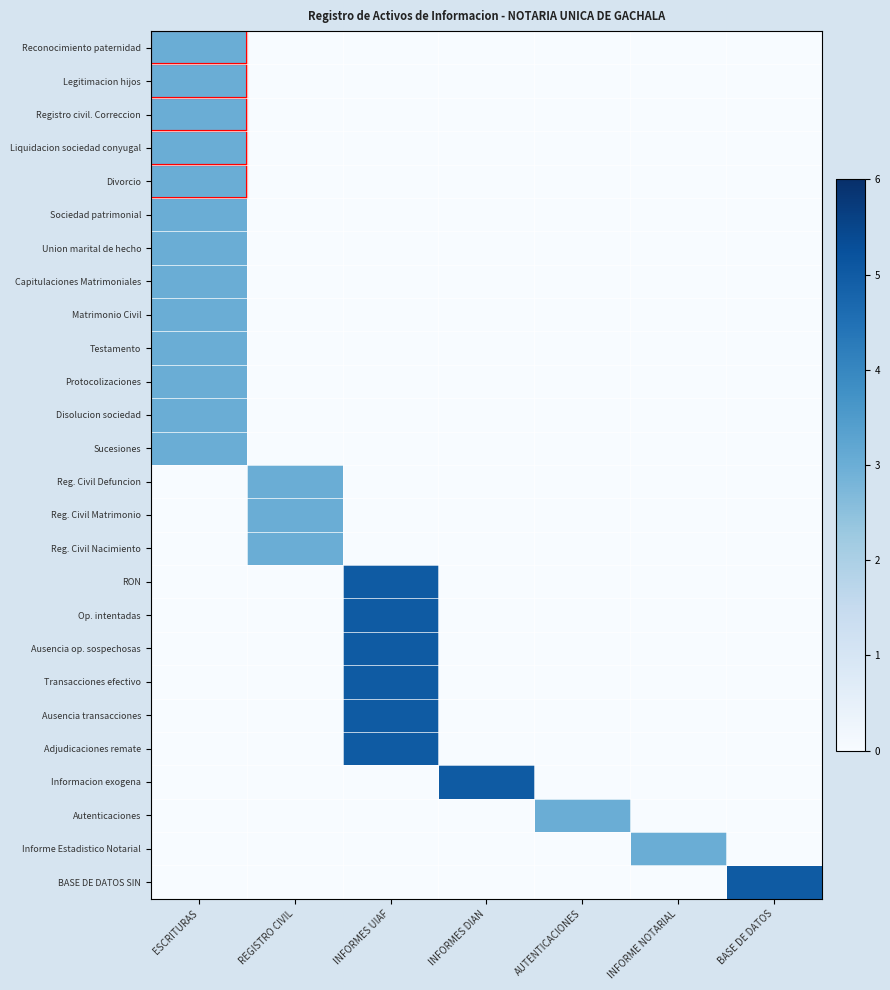

Reading right to left, what are all the values shown in this chart?

Reconocimiento paternidad: BASE DE DATOS=0	INFORME NOTARIAL=0	AUTENTICACIONES=0	INFORMES DIAN=0	INFORMES UIAF=0	REGISTRO CIVIL=0	ESCRITURAS=3
Legitimacion hijos: BASE DE DATOS=0	INFORME NOTARIAL=0	AUTENTICACIONES=0	INFORMES DIAN=0	INFORMES UIAF=0	REGISTRO CIVIL=0	ESCRITURAS=3
Registro civil. Correccion: BASE DE DATOS=0	INFORME NOTARIAL=0	AUTENTICACIONES=0	INFORMES DIAN=0	INFORMES UIAF=0	REGISTRO CIVIL=0	ESCRITURAS=3
Liquidacion sociedad conyugal: BASE DE DATOS=0	INFORME NOTARIAL=0	AUTENTICACIONES=0	INFORMES DIAN=0	INFORMES UIAF=0	REGISTRO CIVIL=0	ESCRITURAS=3
Divorcio: BASE DE DATOS=0	INFORME NOTARIAL=0	AUTENTICACIONES=0	INFORMES DIAN=0	INFORMES UIAF=0	REGISTRO CIVIL=0	ESCRITURAS=3
Sociedad patrimonial: BASE DE DATOS=0	INFORME NOTARIAL=0	AUTENTICACIONES=0	INFORMES DIAN=0	INFORMES UIAF=0	REGISTRO CIVIL=0	ESCRITURAS=3
Union marital de hecho: BASE DE DATOS=0	INFORME NOTARIAL=0	AUTENTICACIONES=0	INFORMES DIAN=0	INFORMES UIAF=0	REGISTRO CIVIL=0	ESCRITURAS=3
Capitulaciones Matrimoniales: BASE DE DATOS=0	INFORME NOTARIAL=0	AUTENTICACIONES=0	INFORMES DIAN=0	INFORMES UIAF=0	REGISTRO CIVIL=0	ESCRITURAS=3
Matrimonio Civil: BASE DE DATOS=0	INFORME NOTARIAL=0	AUTENTICACIONES=0	INFORMES DIAN=0	INFORMES UIAF=0	REGISTRO CIVIL=0	ESCRITURAS=3
Testamento: BASE DE DATOS=0	INFORME NOTARIAL=0	AUTENTICACIONES=0	INFORMES DIAN=0	INFORMES UIAF=0	REGISTRO CIVIL=0	ESCRITURAS=3
Protocolizaciones: BASE DE DATOS=0	INFORME NOTARIAL=0	AUTENTICACIONES=0	INFORMES DIAN=0	INFORMES UIAF=0	REGISTRO CIVIL=0	ESCRITURAS=3
Disolucion sociedad: BASE DE DATOS=0	INFORME NOTARIAL=0	AUTENTICACIONES=0	INFORMES DIAN=0	INFORMES UIAF=0	REGISTRO CIVIL=0	ESCRITURAS=3
Sucesiones: BASE DE DATOS=0	INFORME NOTARIAL=0	AUTENTICACIONES=0	INFORMES DIAN=0	INFORMES UIAF=0	REGISTRO CIVIL=0	ESCRITURAS=3
Reg. Civil Defuncion: BASE DE DATOS=0	INFORME NOTARIAL=0	AUTENTICACIONES=0	INFORMES DIAN=0	INFORMES UIAF=0	REGISTRO CIVIL=3	ESCRITURAS=0
Reg. Civil Matrimonio: BASE DE DATOS=0	INFORME NOTARIAL=0	AUTENTICACIONES=0	INFORMES DIAN=0	INFORMES UIAF=0	REGISTRO CIVIL=3	ESCRITURAS=0
Reg. Civil Nacimiento: BASE DE DATOS=0	INFORME NOTARIAL=0	AUTENTICACIONES=0	INFORMES DIAN=0	INFORMES UIAF=0	REGISTRO CIVIL=3	ESCRITURAS=0
RON: BASE DE DATOS=0	INFORME NOTARIAL=0	AUTENTICACIONES=0	INFORMES DIAN=0	INFORMES UIAF=5	REGISTRO CIVIL=0	ESCRITURAS=0
Op. intentadas: BASE DE DATOS=0	INFORME NOTARIAL=0	AUTENTICACIONES=0	INFORMES DIAN=0	INFORMES UIAF=5	REGISTRO CIVIL=0	ESCRITURAS=0
Ausencia op. sospechosas: BASE DE DATOS=0	INFORME NOTARIAL=0	AUTENTICACIONES=0	INFORMES DIAN=0	INFORMES UIAF=5	REGISTRO CIVIL=0	ESCRITURAS=0
Transacciones efectivo: BASE DE DATOS=0	INFORME NOTARIAL=0	AUTENTICACIONES=0	INFORMES DIAN=0	INFORMES UIAF=5	REGISTRO CIVIL=0	ESCRITURAS=0
Ausencia transacciones: BASE DE DATOS=0	INFORME NOTARIAL=0	AUTENTICACIONES=0	INFORMES DIAN=0	INFORMES UIAF=5	REGISTRO CIVIL=0	ESCRITURAS=0
Adjudicaciones remate: BASE DE DATOS=0	INFORME NOTARIAL=0	AUTENTICACIONES=0	INFORMES DIAN=0	INFORMES UIAF=5	REGISTRO CIVIL=0	ESCRITURAS=0
Informacion exogena: BASE DE DATOS=0	INFORME NOTARIAL=0	AUTENTICACIONES=0	INFORMES DIAN=5	INFORMES UIAF=0	REGISTRO CIVIL=0	ESCRITURAS=0
Autenticaciones: BASE DE DATOS=0	INFORME NOTARIAL=0	AUTENTICACIONES=3	INFORMES DIAN=0	INFORMES UIAF=0	REGISTRO CIVIL=0	ESCRITURAS=0
Informe Estadistico Notarial: BASE DE DATOS=0	INFORME NOTARIAL=3	AUTENTICACIONES=0	INFORMES DIAN=0	INFORMES UIAF=0	REGISTRO CIVIL=0	ESCRITURAS=0
BASE DE DATOS SIN: BASE DE DATOS=5	INFORME NOTARIAL=0	AUTENTICACIONES=0	INFORMES DIAN=0	INFORMES UIAF=0	REGISTRO CIVIL=0	ESCRITURAS=0